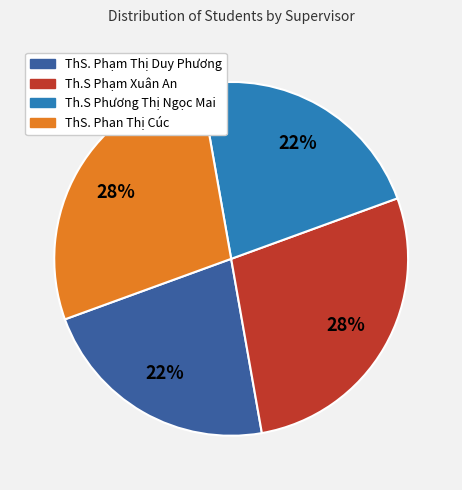

Is there any slice that represents more than half of the pie?

No